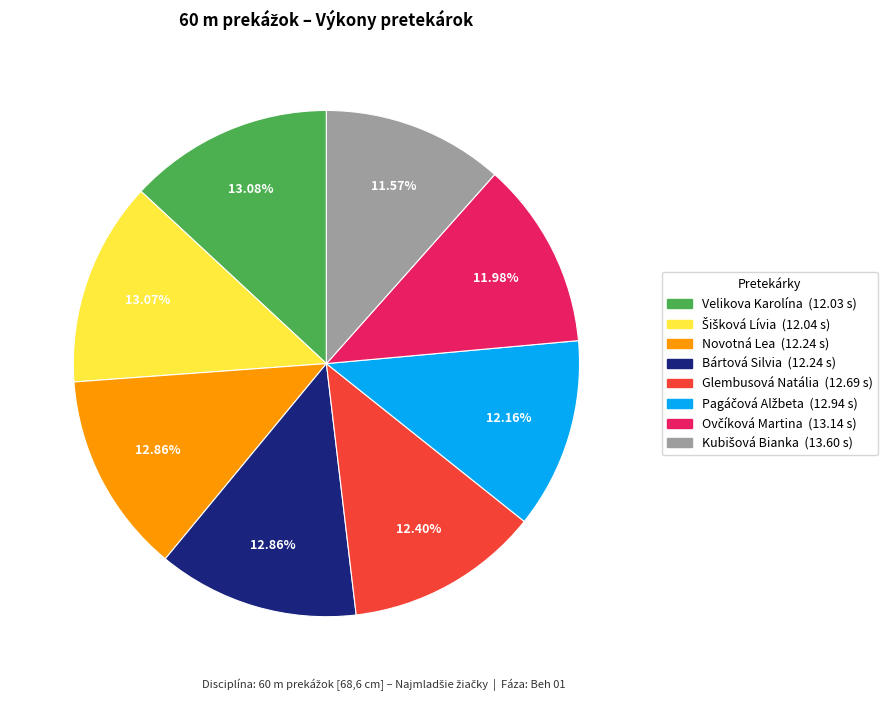

Does any single category account for the majority?

No